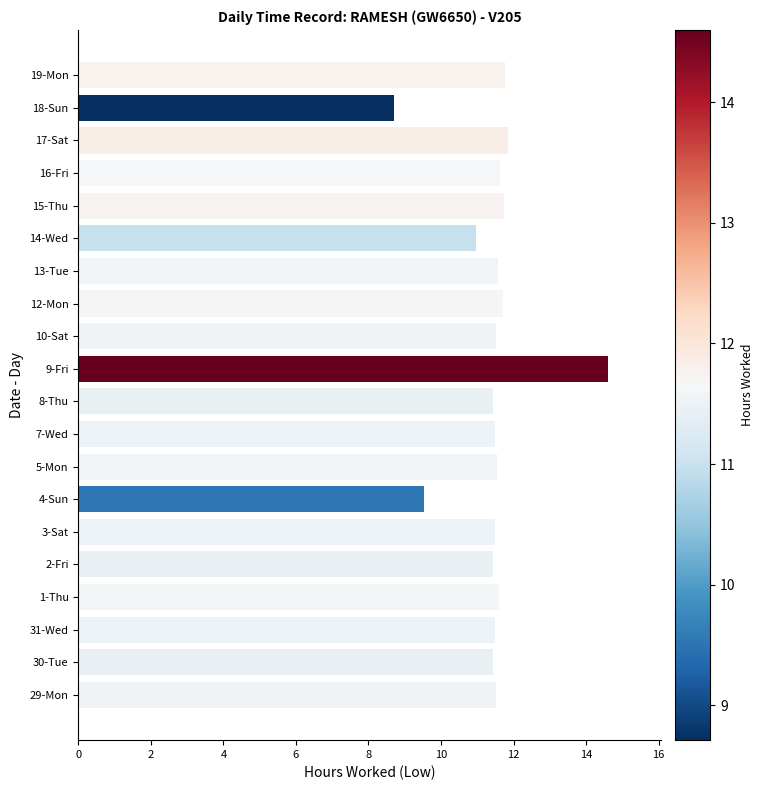

Are the bars horizontal?

Yes